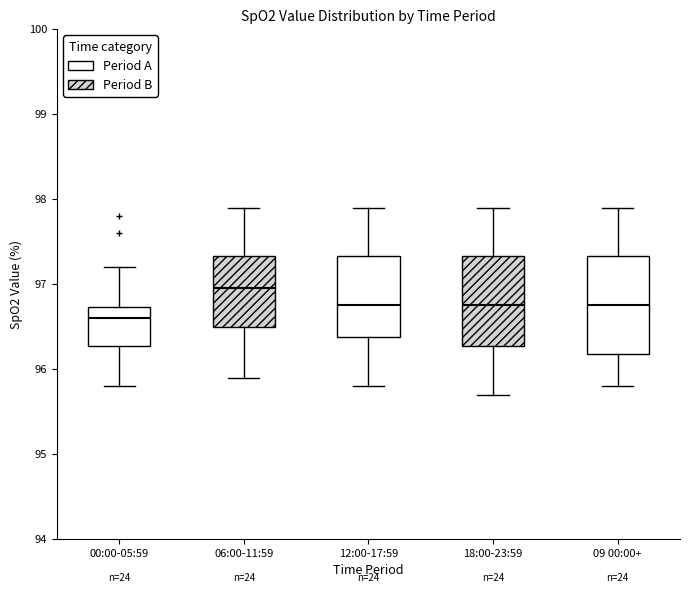

Where does the lower whisker of the box for 18:00-23:59 end on the y-axis? The values are not printed on the chart, so give them approximately, as read against the axis.

95.7